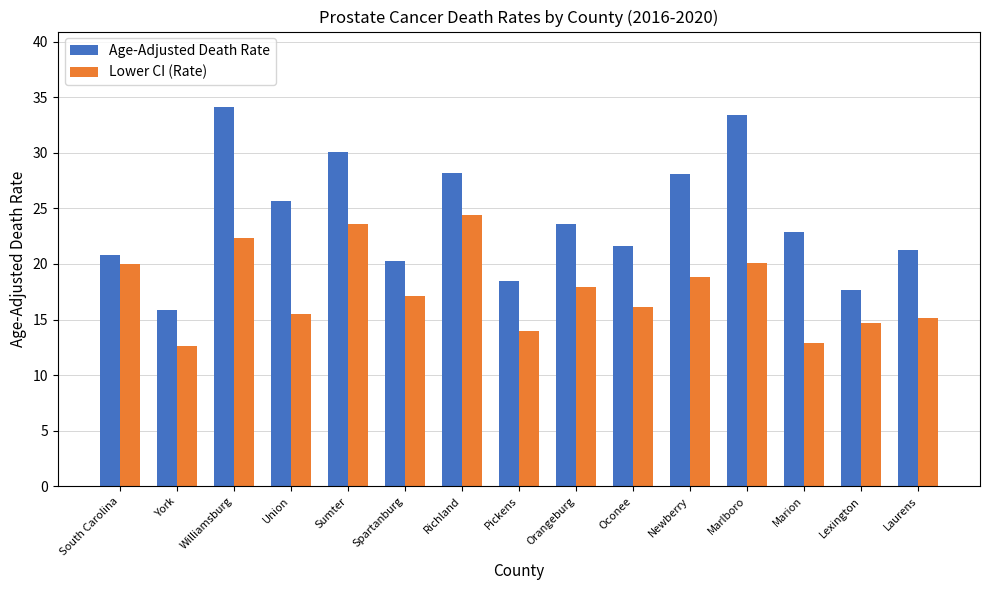

Which series has the widest spread of values?

Age-Adjusted Death Rate